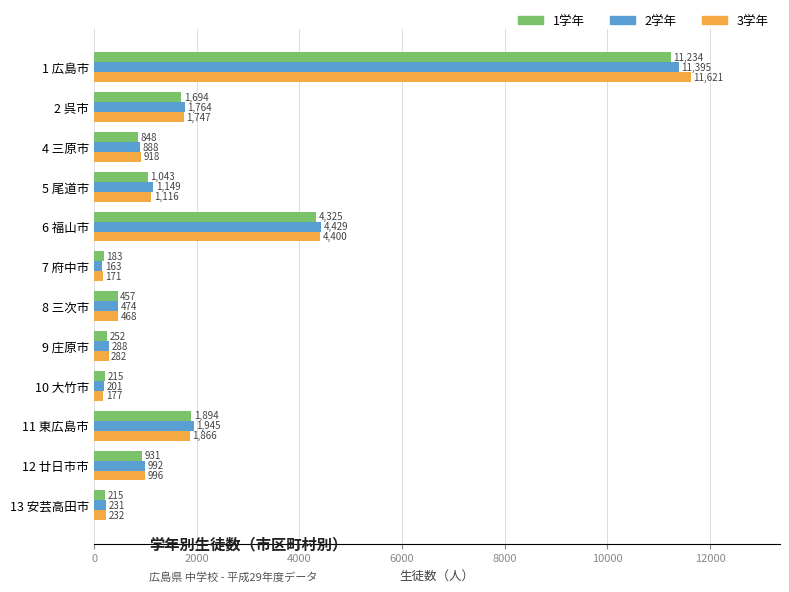

Is it true that 3学年 equals 1472 at 4 三原市?

False